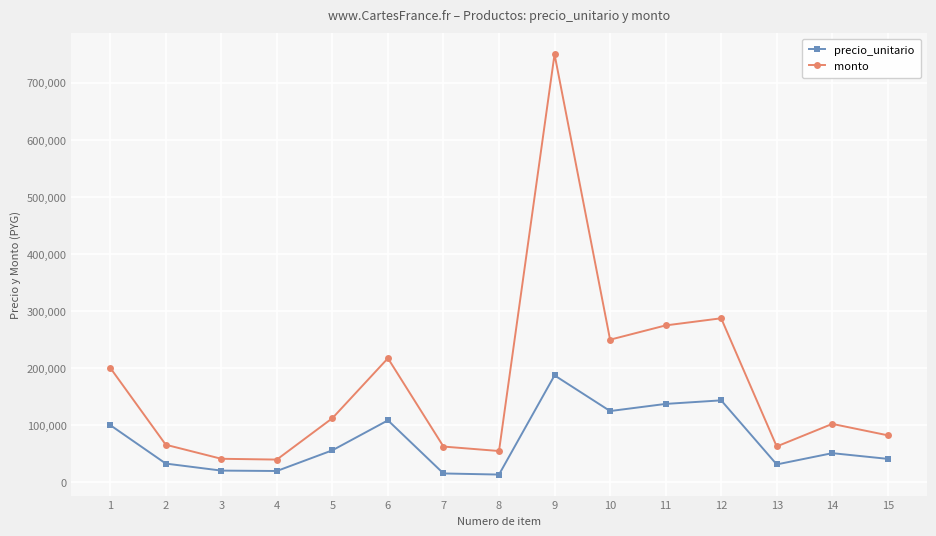

Where does the monto series first go above 102500?

1